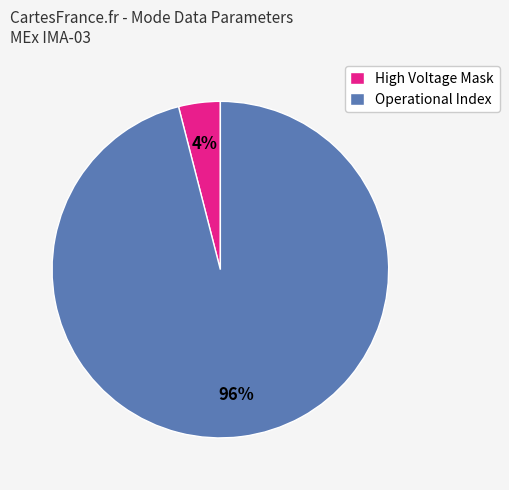

To the nearest percent, what portion does High Voltage Mask represent?

4%